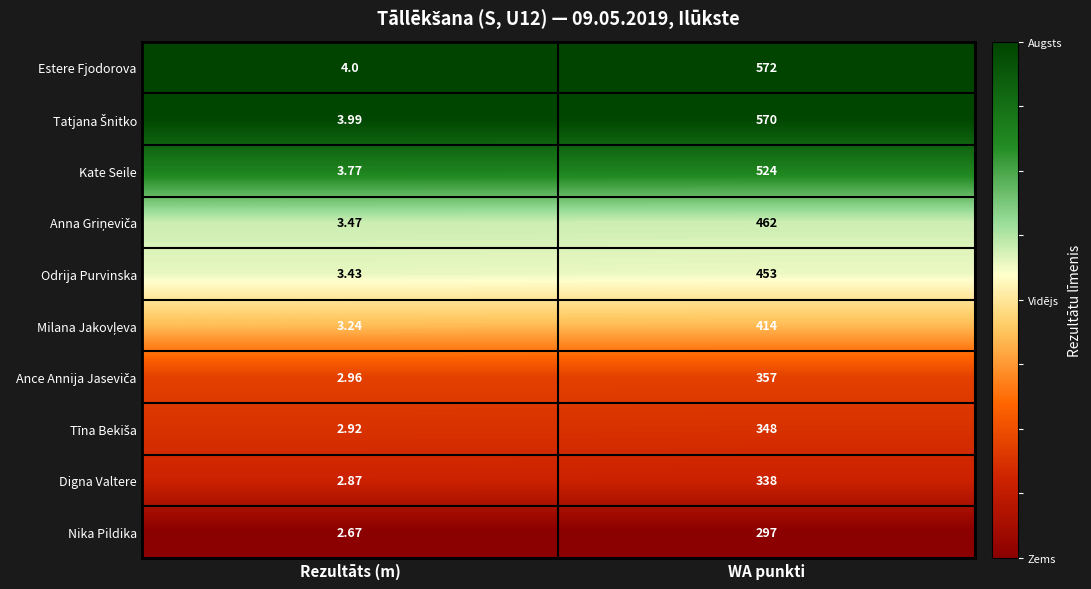

At which category does the chart reach its minimum across all series?

Rezultāts (m)